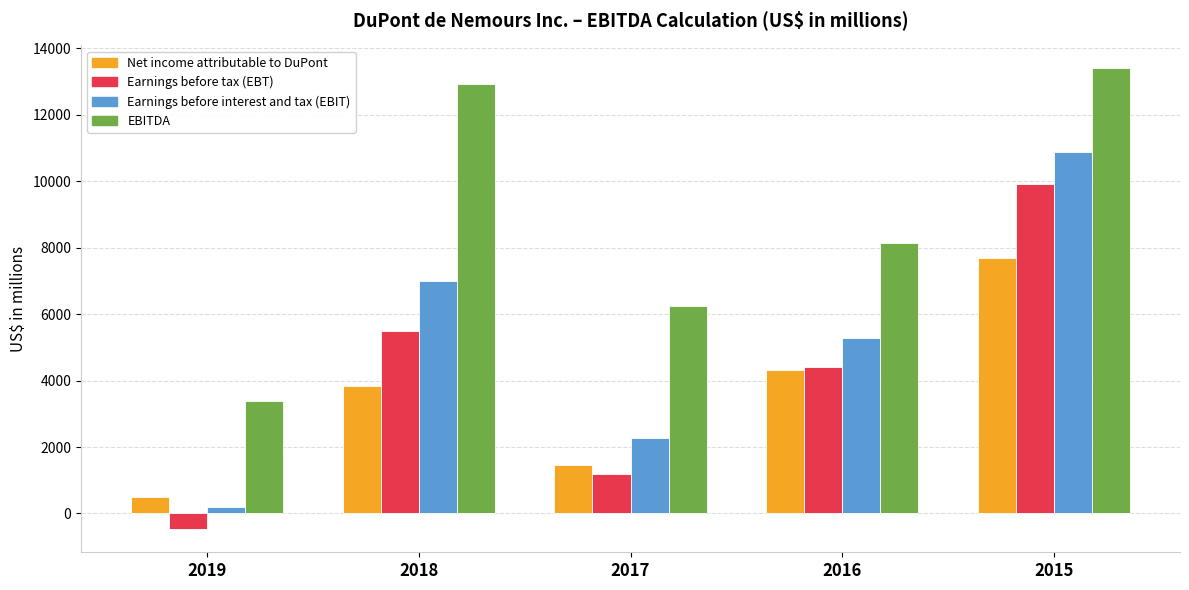

Reading left to right, transcribe all the data shown in this chart.

Net income attributable to DuPont: 498	3844	1460	4318	7685
Earnings before tax (EBT): -474	5493	1193	4413	9930
Earnings before interest and tax (EBIT): 194	6997	2275	5271	10876
EBITDA: 3389	12915	6244	8133	13397